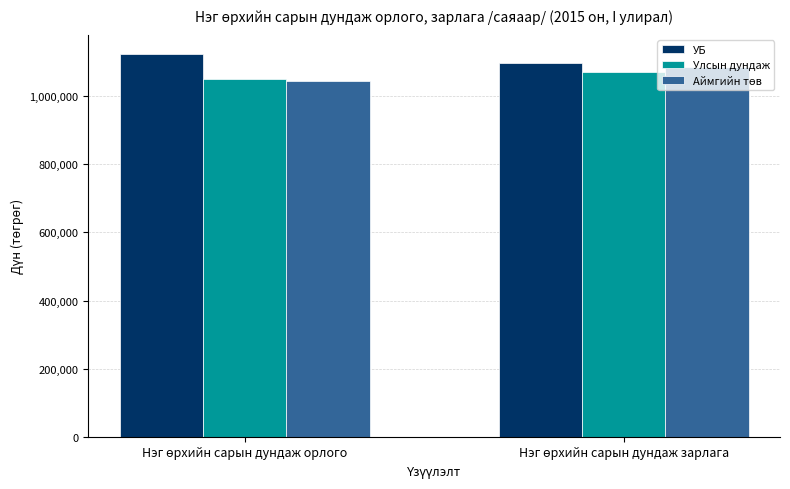

What is the highest value of the УБ series?

1124067